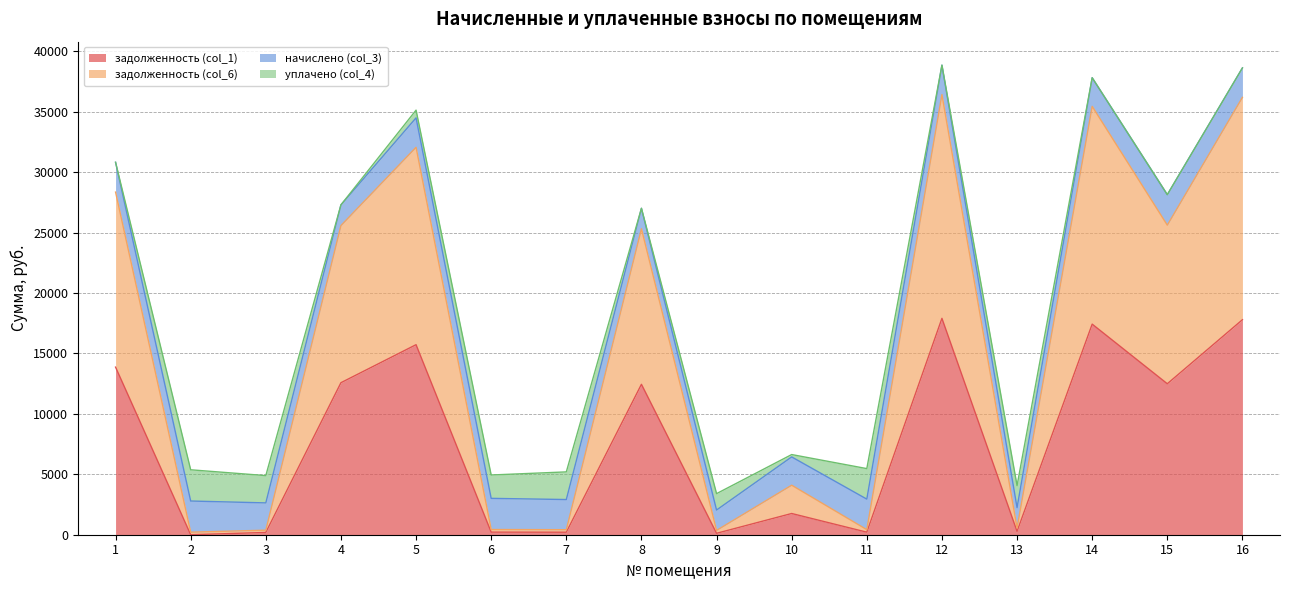

In задолженность (col_1), how many points are lower than both neighbors (excluding endpoints)?

6